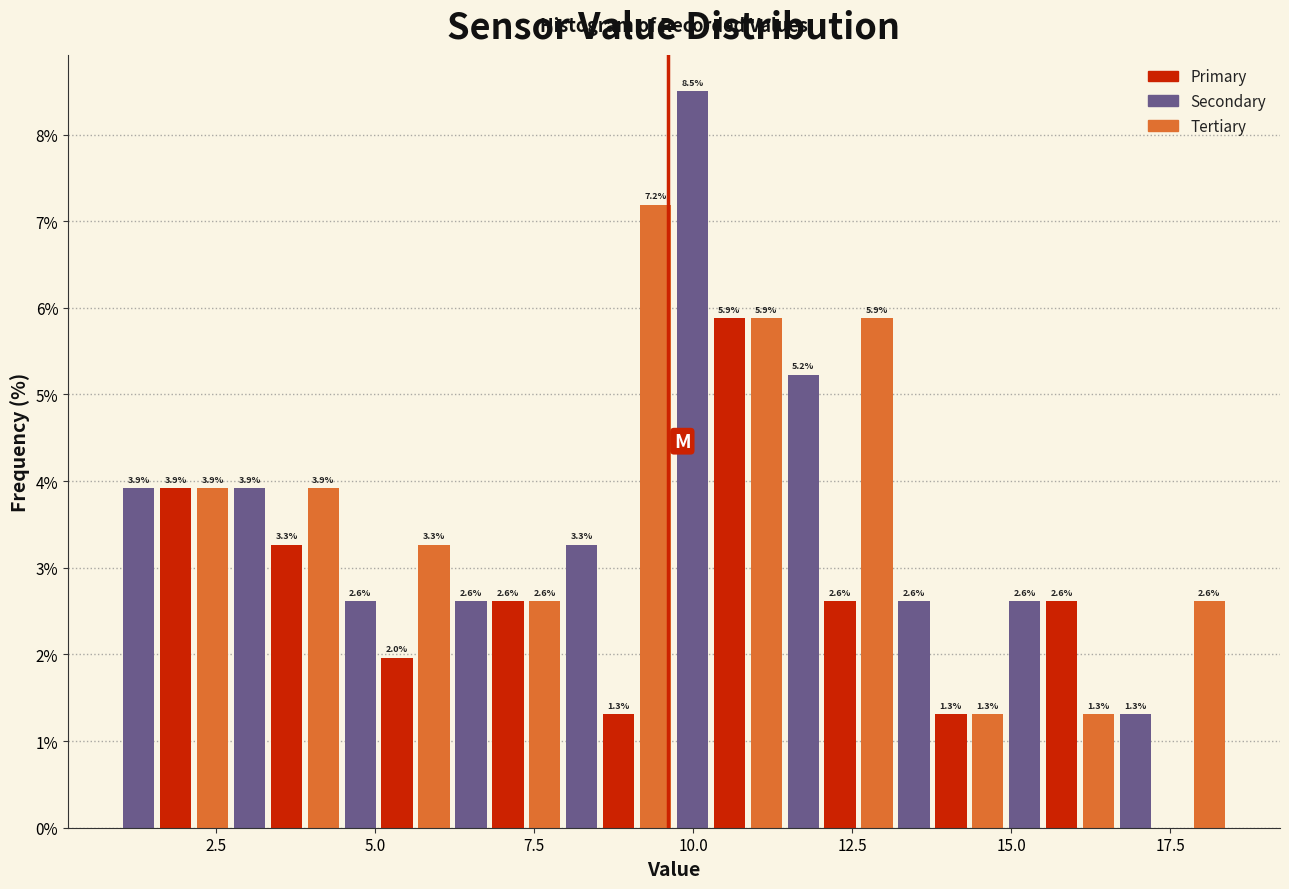

Read against the x-axis, roughly where is the centre of the tallest bar?

10.0